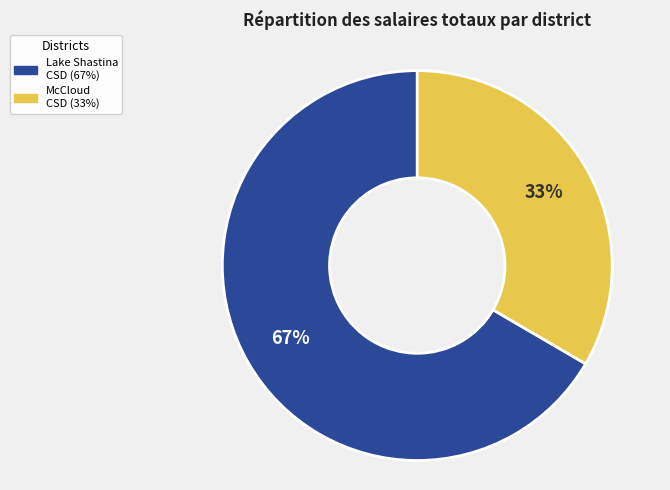

To the nearest percent, what is the average slice percentage?

50%